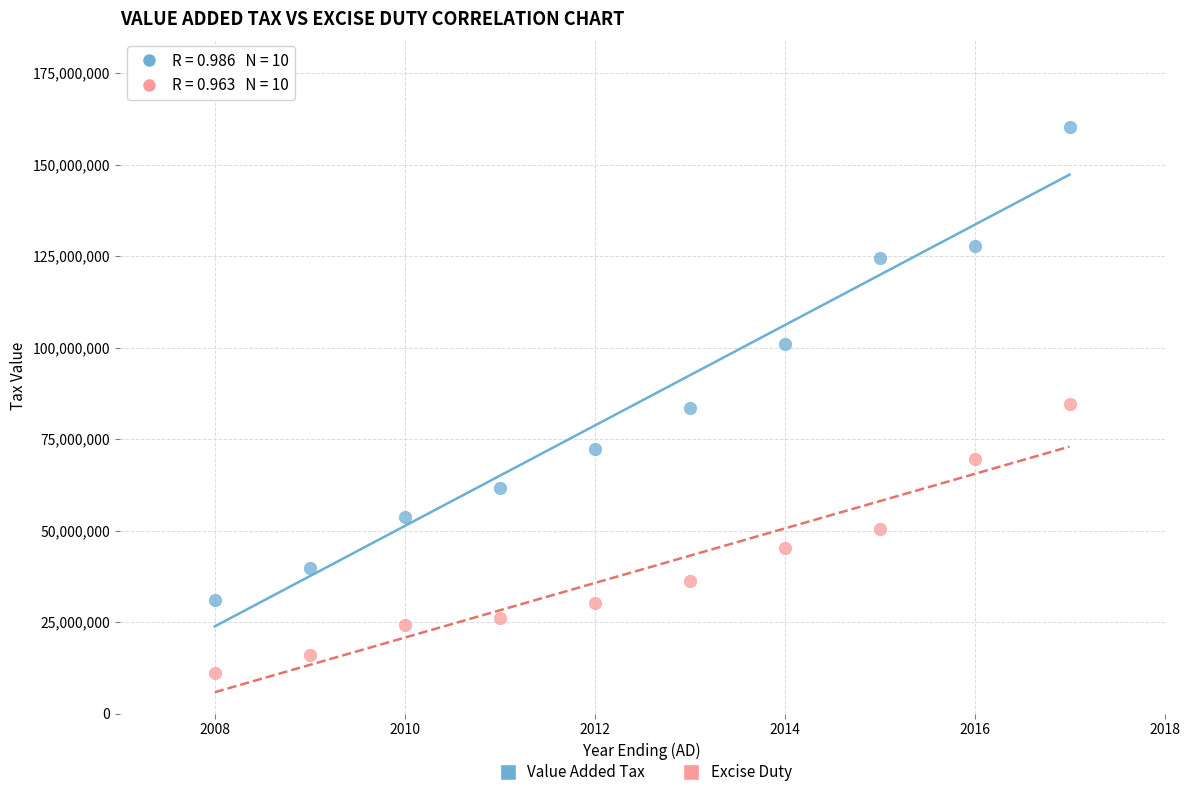

Across all data points, what is the range of X values (max minus min)?

9